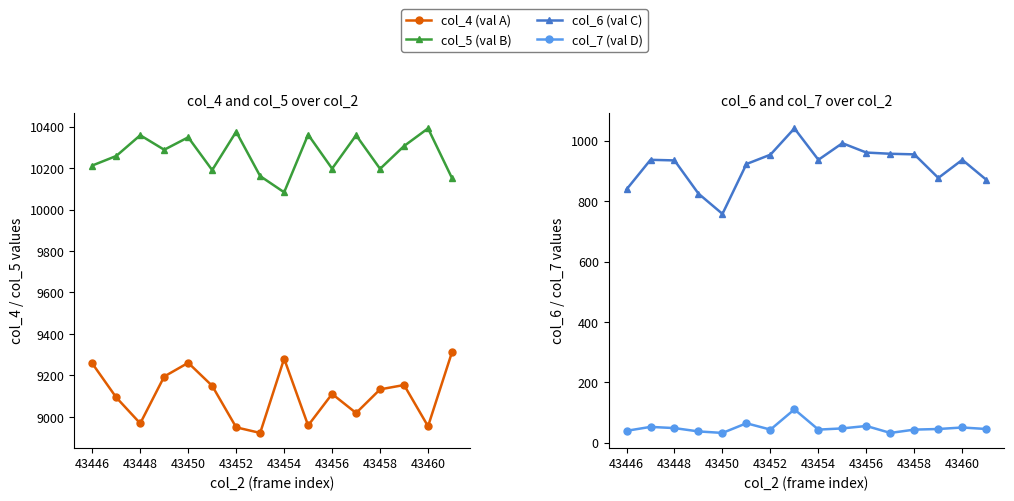

What is the maximum value for col_5 (val B)?

10391